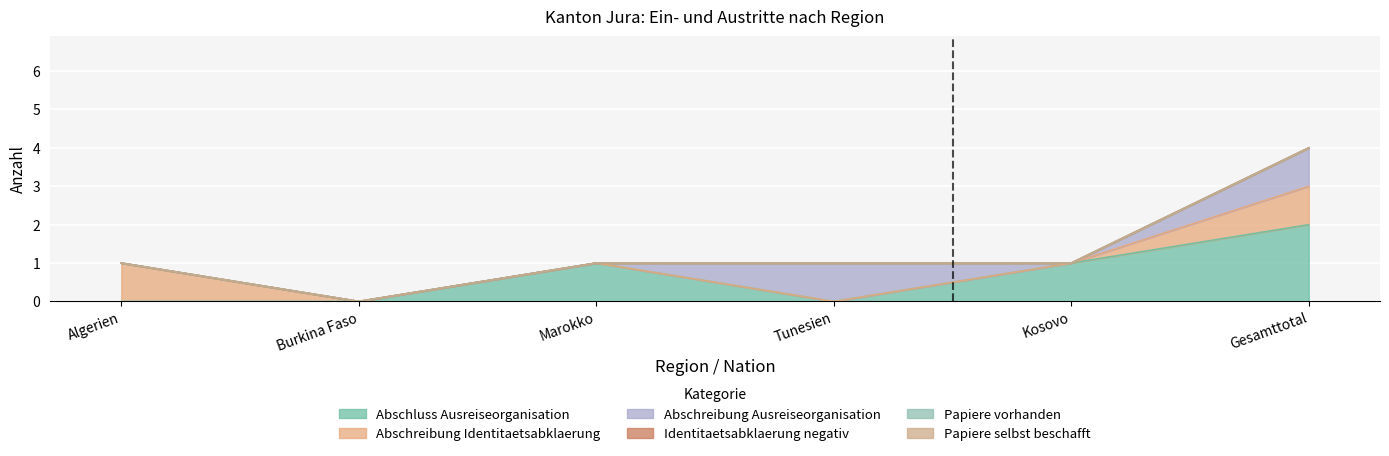

What is the difference between the highest and lowest values at Gesamttotal?

2